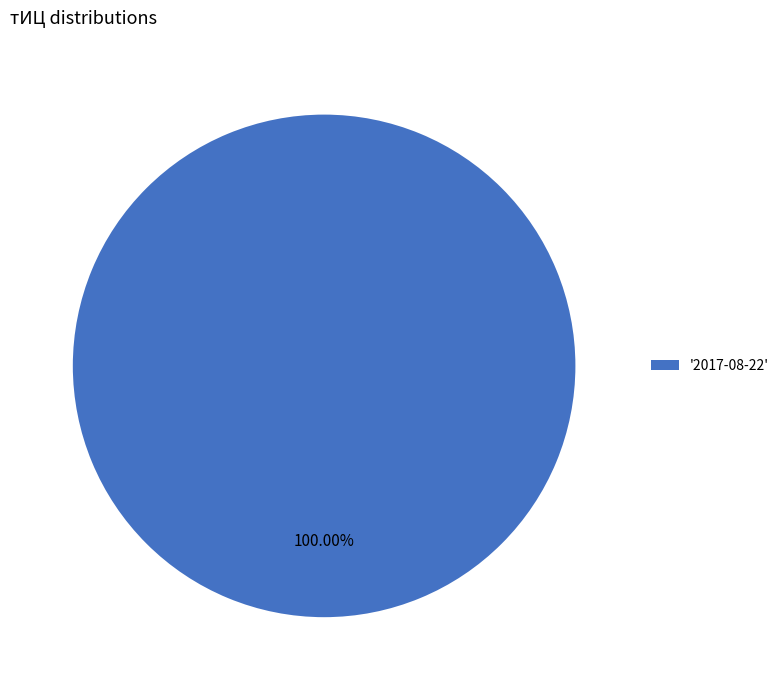

Is there any slice that represents more than half of the pie?

Yes